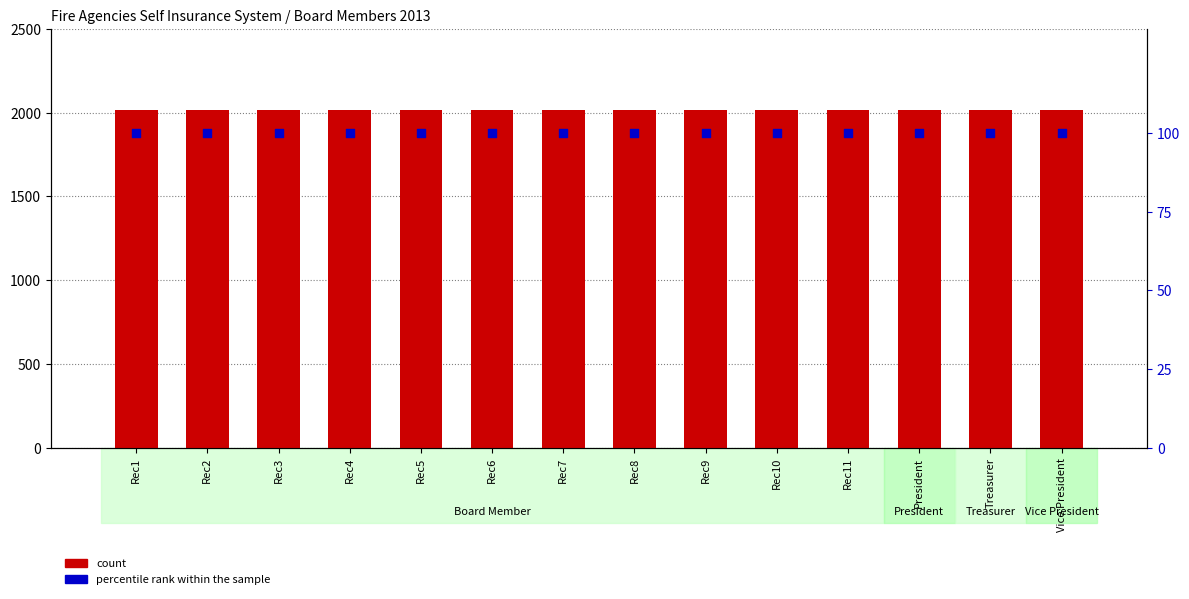

What is the total value across all series at Treasurer?

2113